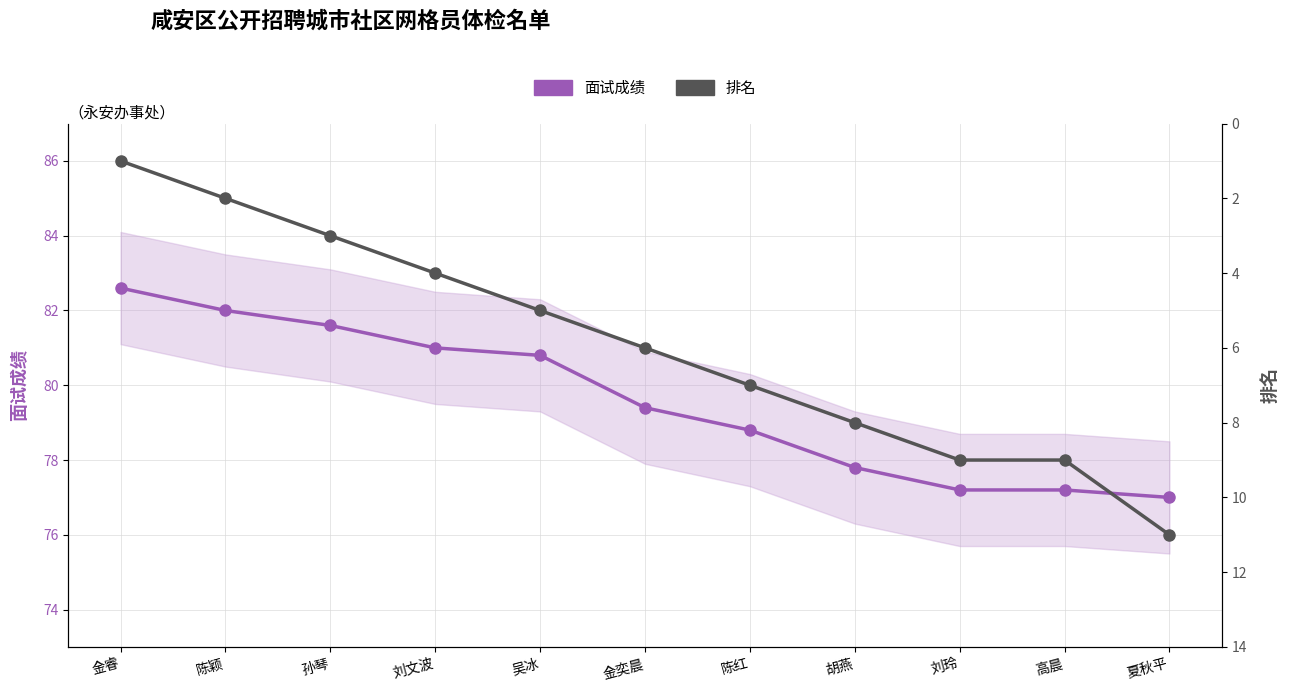

How many values in the 排名 series exceed 6?

5